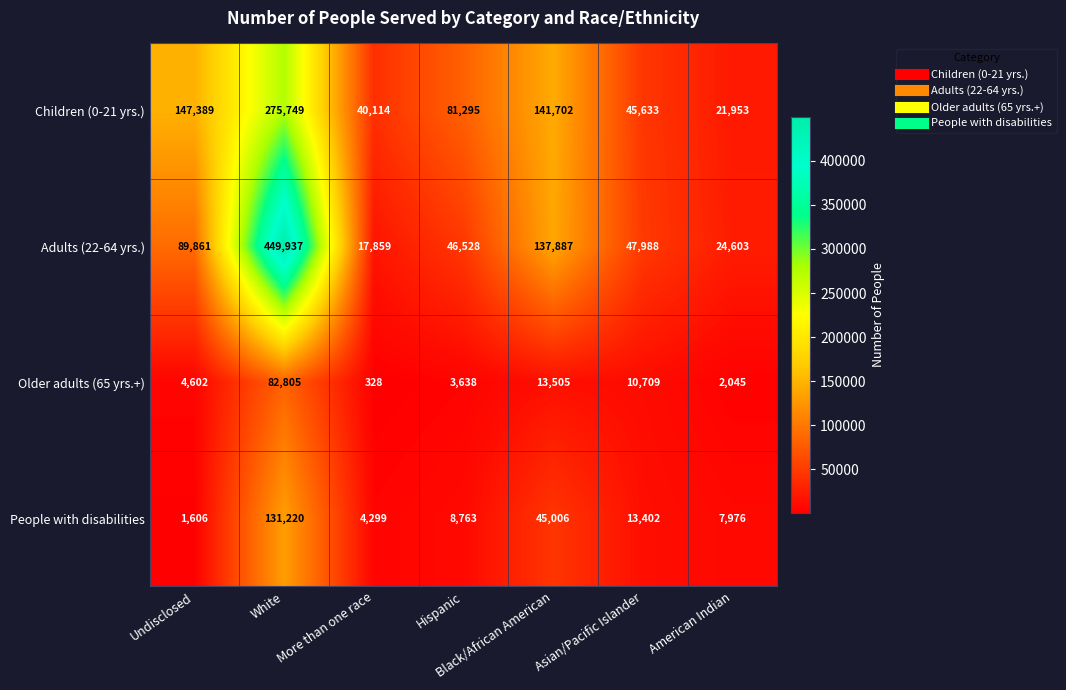

List the series in order of their peak value, highest first.

Adults (22-64 yrs.), Children (0-21 yrs.), People with disabilities, Older adults (65 yrs.+)